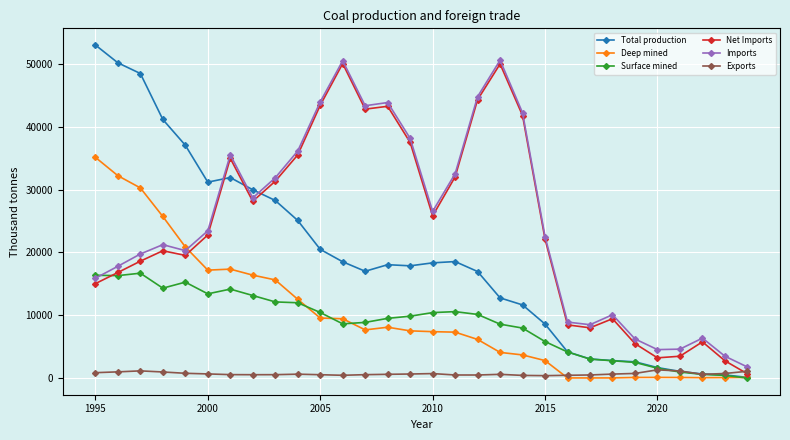

How many intersections are there between Total production and Imports?

3